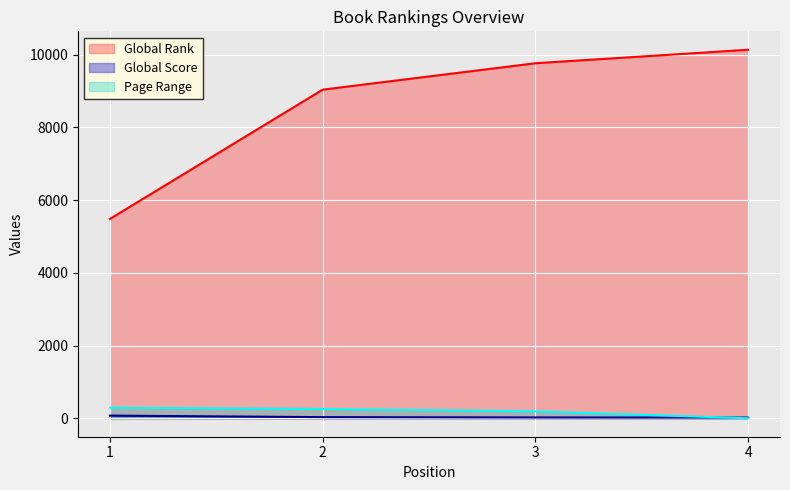

Count the Page Range values in the range 192 to 291.

3